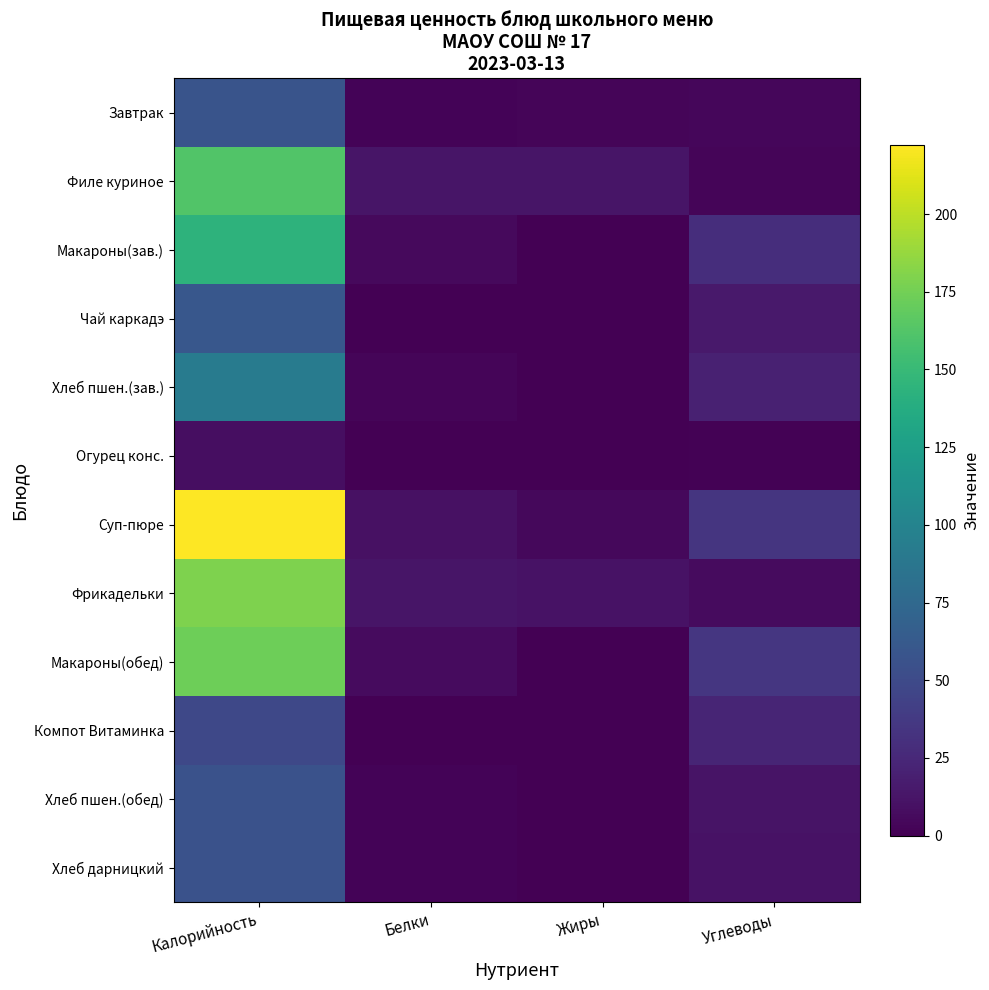

Reading left to right, transcribe all the data shown in this chart.

Завтрак: Калорийность=58.0	Белки=2.1	Жиры=3.3	Углеводы=4.3
Филе куриное: Калорийность=162.0	Белки=12.6	Жиры=12.5	Углеводы=3.1
Макароны(зав.): Калорийность=144.0	Белки=5.7	Жиры=0.7	Углеводы=29.0
Чай каркадэ: Калорийность=60.0	Белки=0.1	Жиры=0.0	Углеводы=15.0
Хлеб пшен.(зав.): Калорийность=92.7	Белки=3.1	Жиры=0.1	Углеводы=20.1
Огурец конс.: Калорийность=8.0	Белки=0.5	Жиры=0.1	Углеводы=1.4
Суп-пюре: Калорийность=222.2	Белки=9.9	Жиры=4.5	Углеводы=34.2
Фрикадельки: Калорийность=179.0	Белки=12.8	Жиры=11.0	Углеводы=6.8
Макароны(обед): Калорийность=172.8	Белки=6.8	Жиры=0.8	Углеводы=34.9
Компот Витаминка: Калорийность=48.0	Белки=0.1	Жиры=0.0	Углеводы=23.4
Хлеб пшен.(обед): Калорийность=56.1	Белки=1.9	Жиры=0.0	Углеводы=12.1
Хлеб дарницкий: Калорийность=56.0	Белки=2.0	Жиры=0.3	Углеводы=10.5